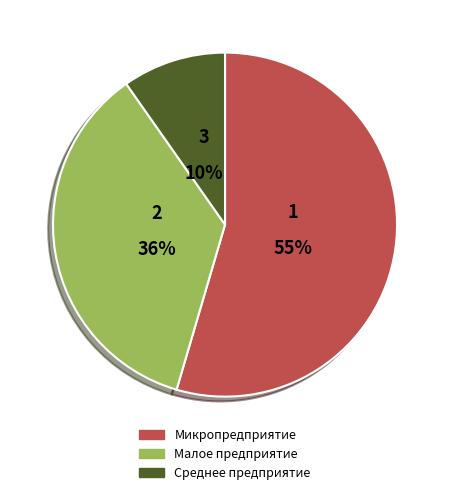

Is it true that Микропредприятие is 55% of the pie?

True